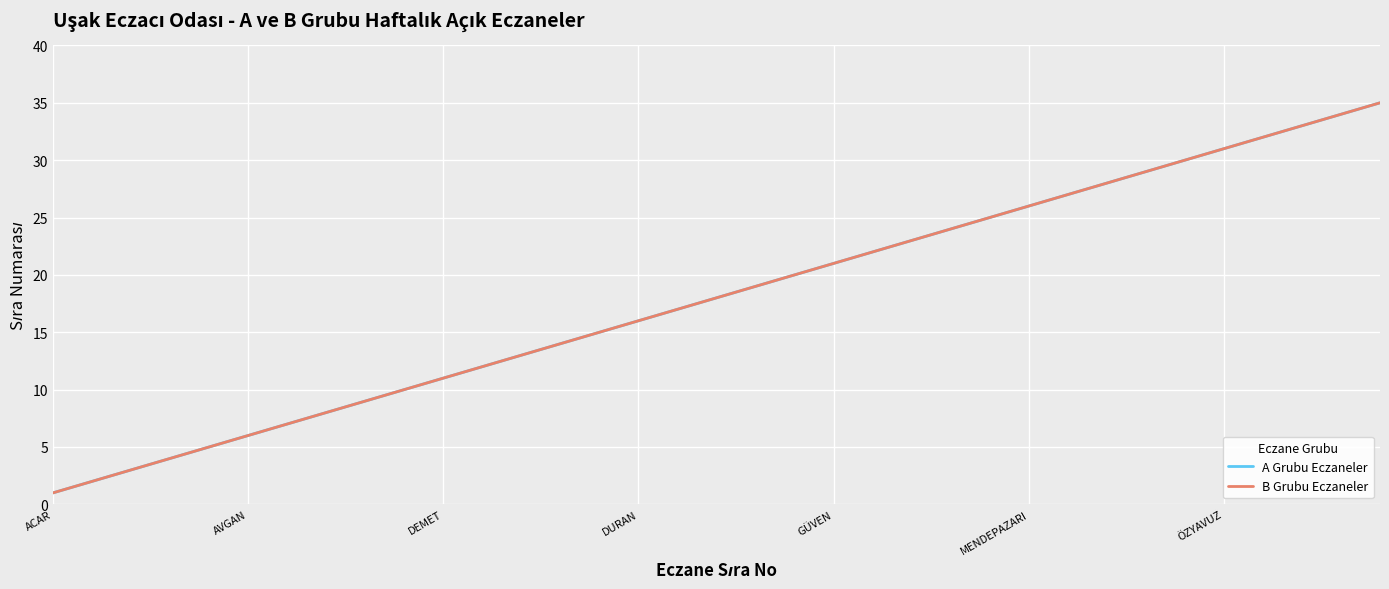

True or false: B Grubu Eczaneler and A Grubu Eczaneler intersect in this chart.

False